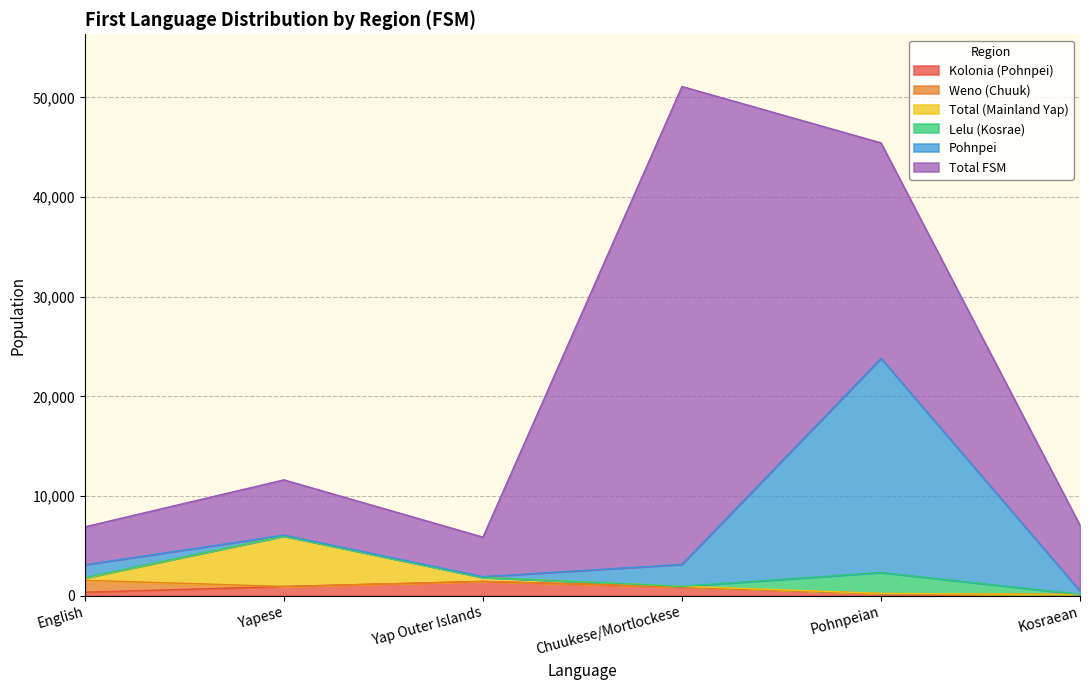

Rank the categories by Total FSM value from lowest to highest.

English, Yap Outer Islands, Yapese, Kosraean, Pohnpeian, Chuukese/Mortlockese